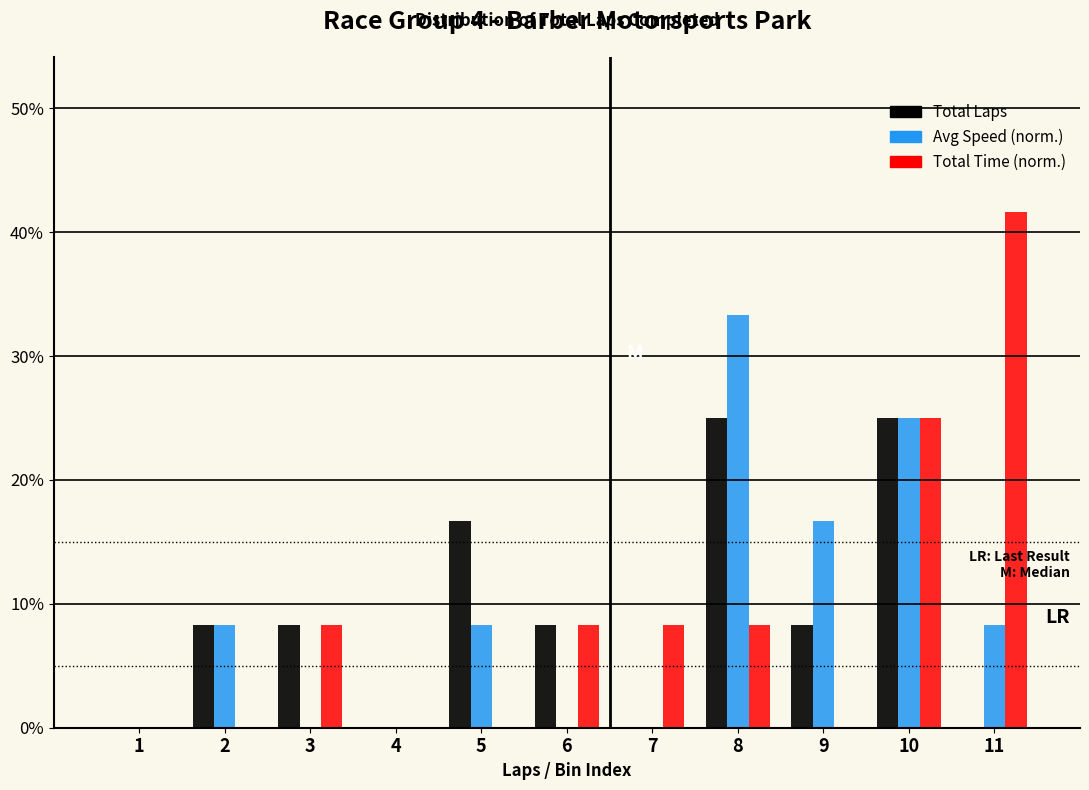

What is the greatest value displayed?

41.7